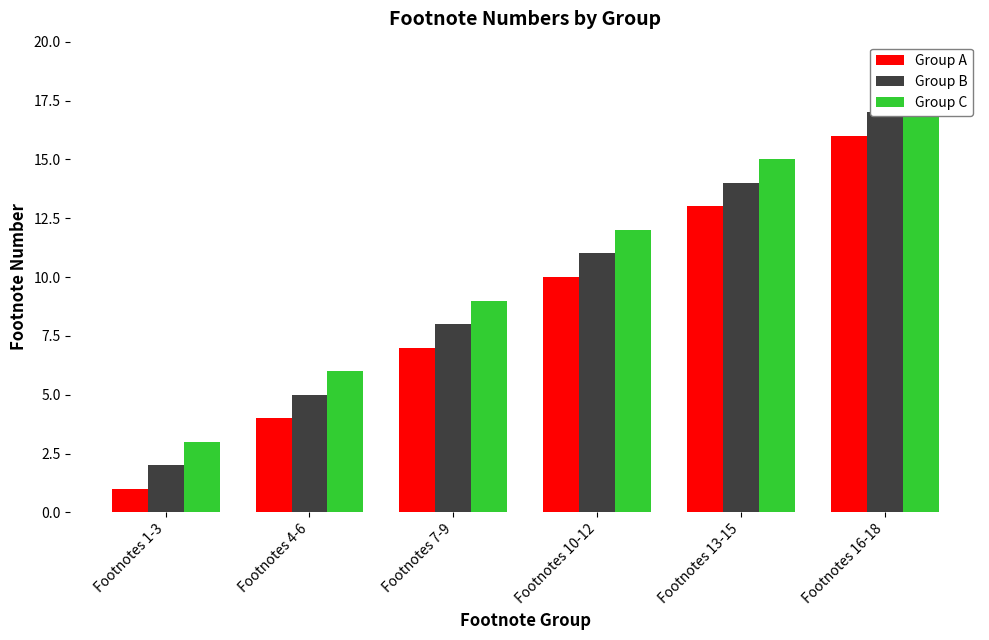

Which category has the highest value in the Group A series?

Footnotes 16-18